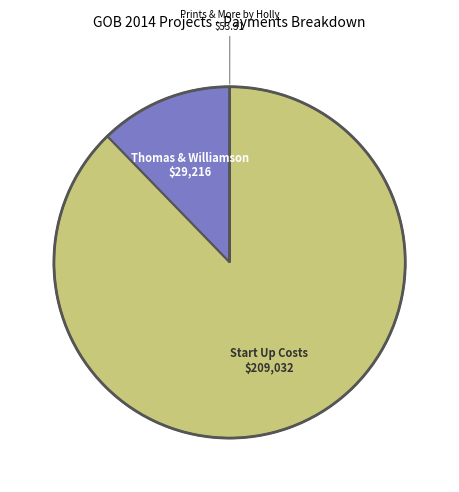

Is there a majority slice in this chart?

Yes